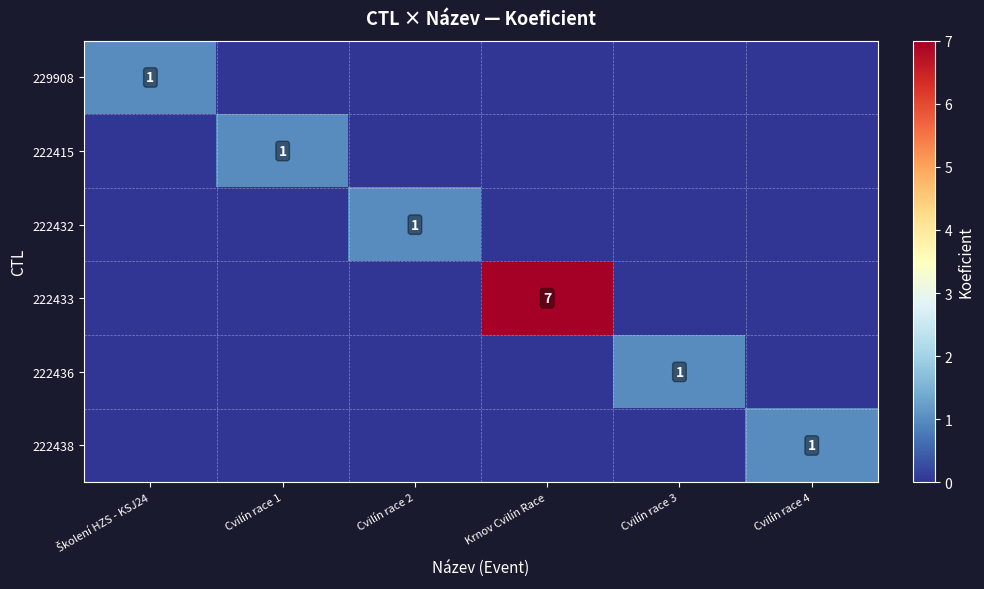

True or false: 222438 has a value of 1 at Cvilín race 4.

True